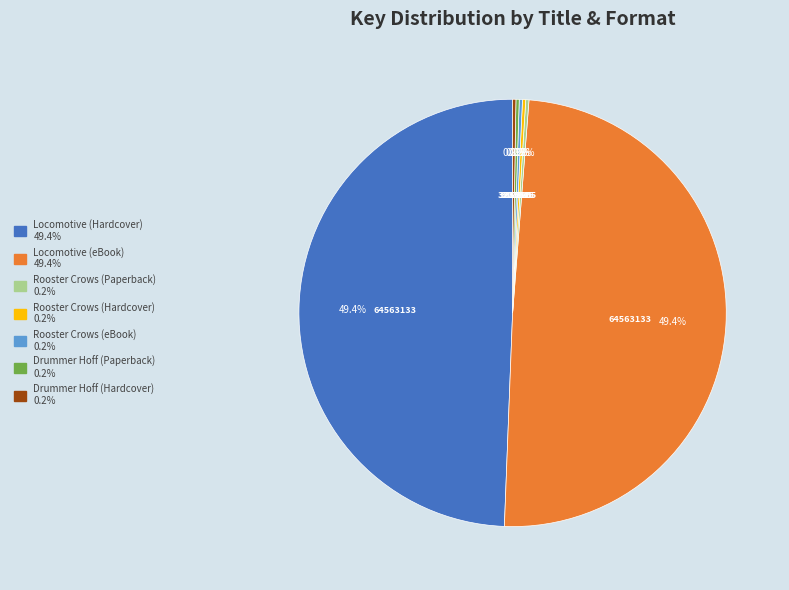

Is there any slice that represents more than half of the pie?

No